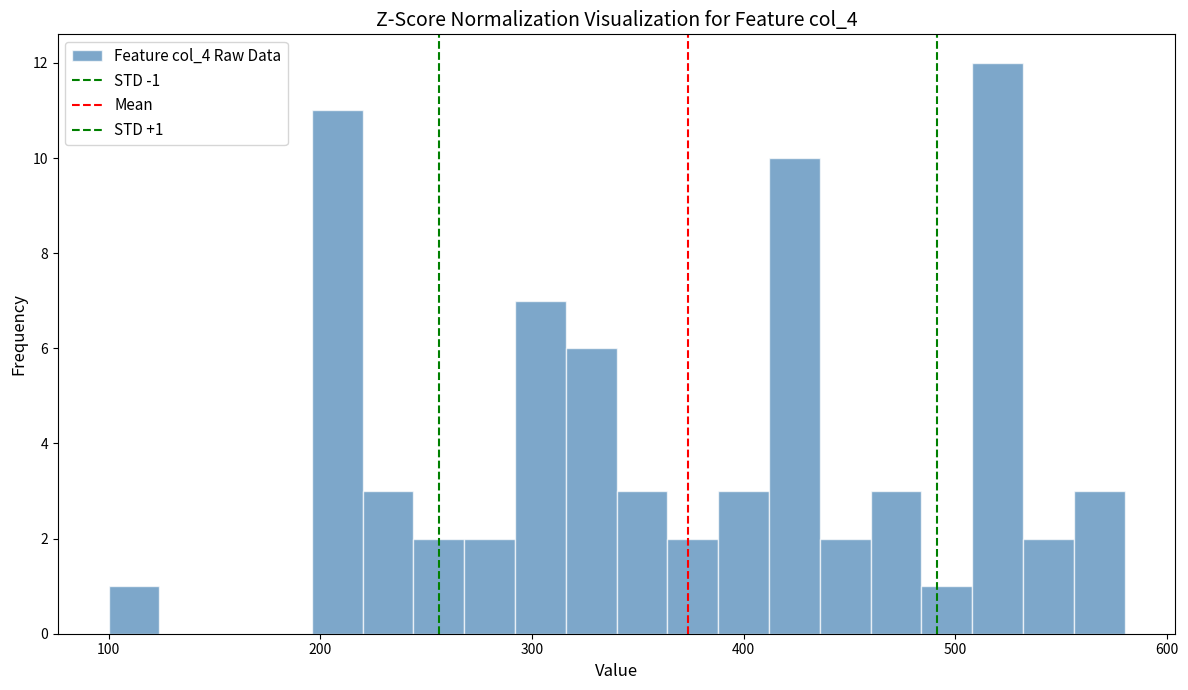

Read against the x-axis, roughly where is the centre of the tallest bar?

520